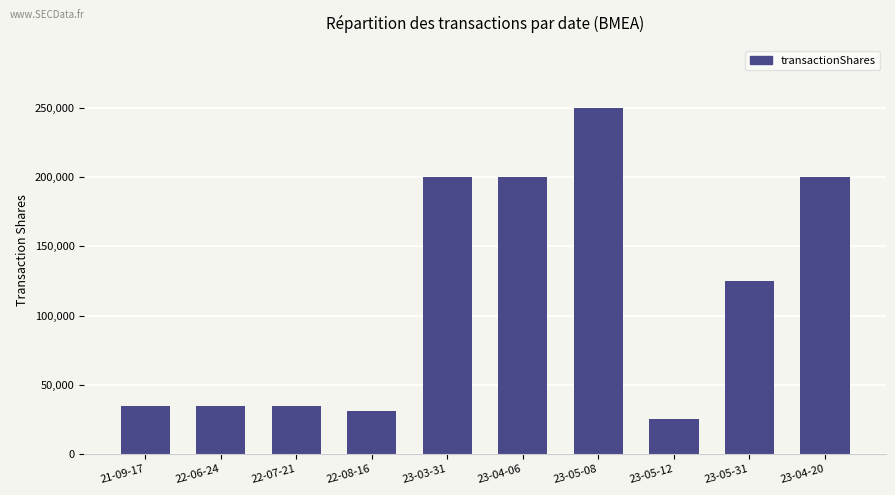

What is the label of the 6th bar from the right?

23-03-31